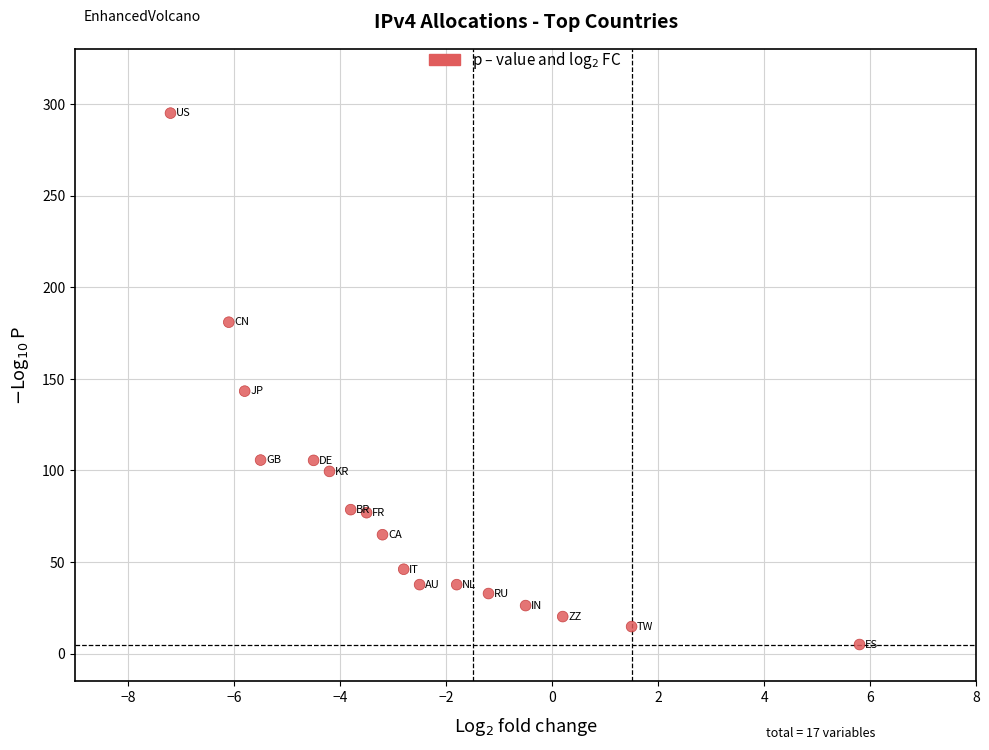

What Y value in the scatter plot is closest to 150?

143.3